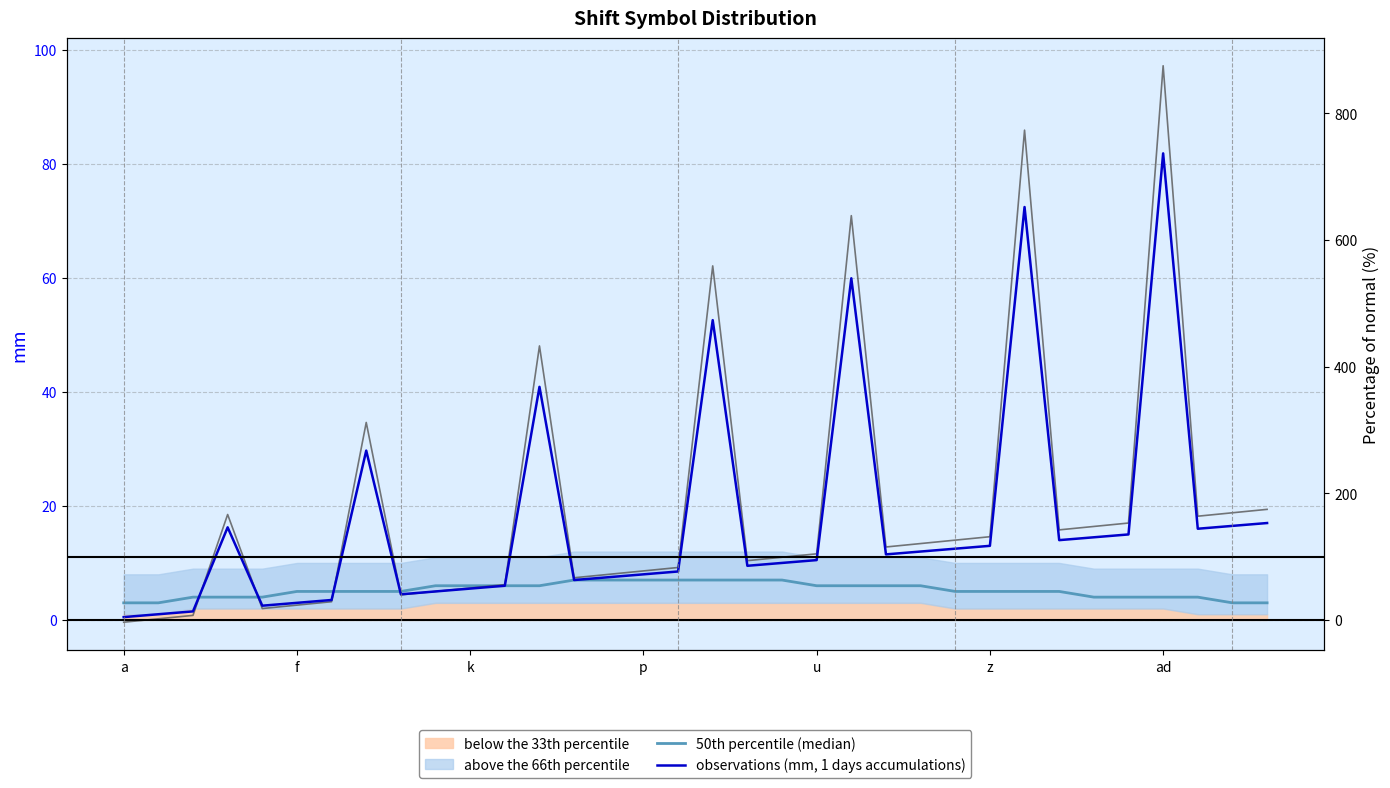

Which series changed the most between 17 and 23?

observations (mm, 1 days accumulations)